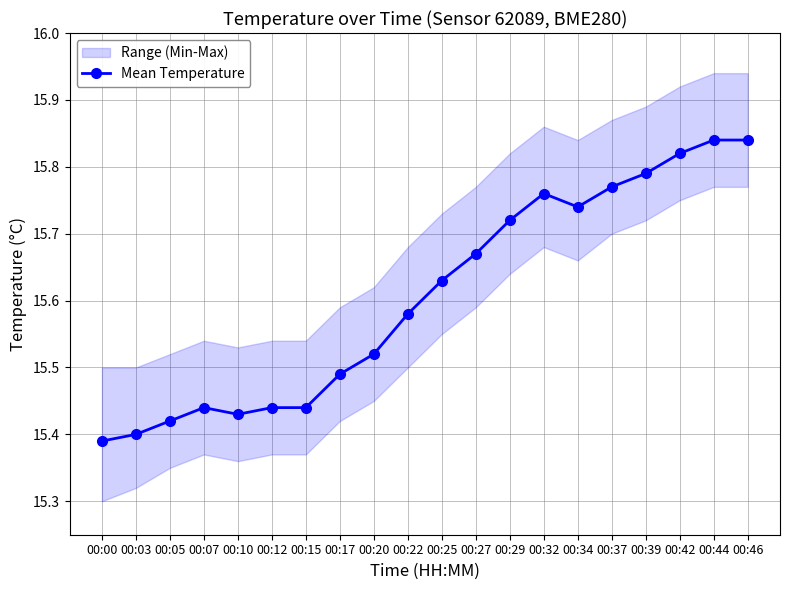

Is it true that the value at 00:25 is 7.8?

False